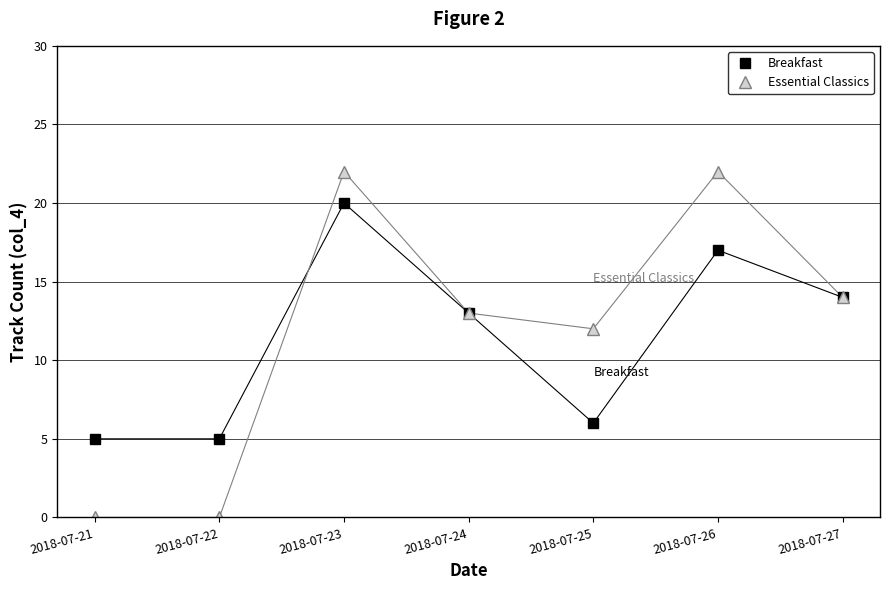

What is the greatest value displayed?

22